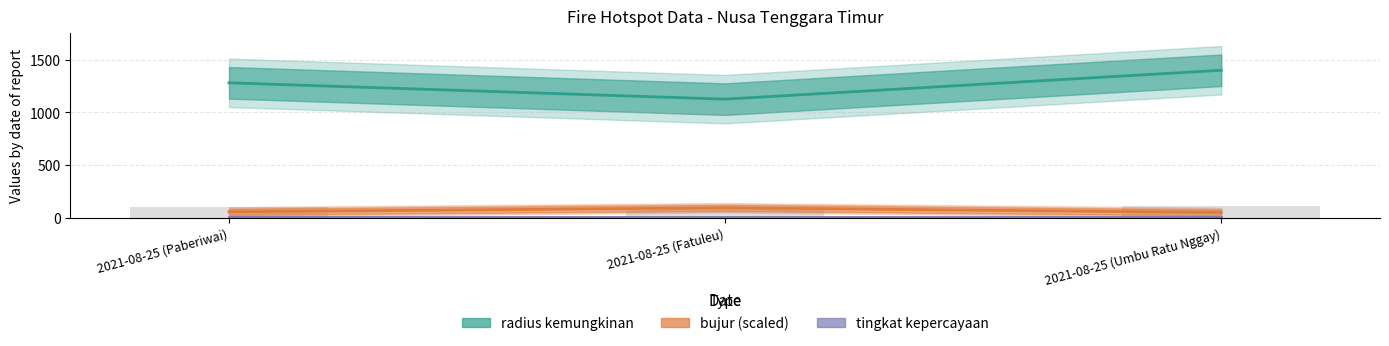

Which series changed the most between 2021-08-25 (Paberiwai) and 2021-08-25 (Fatuleu)?

radius kemungkinan